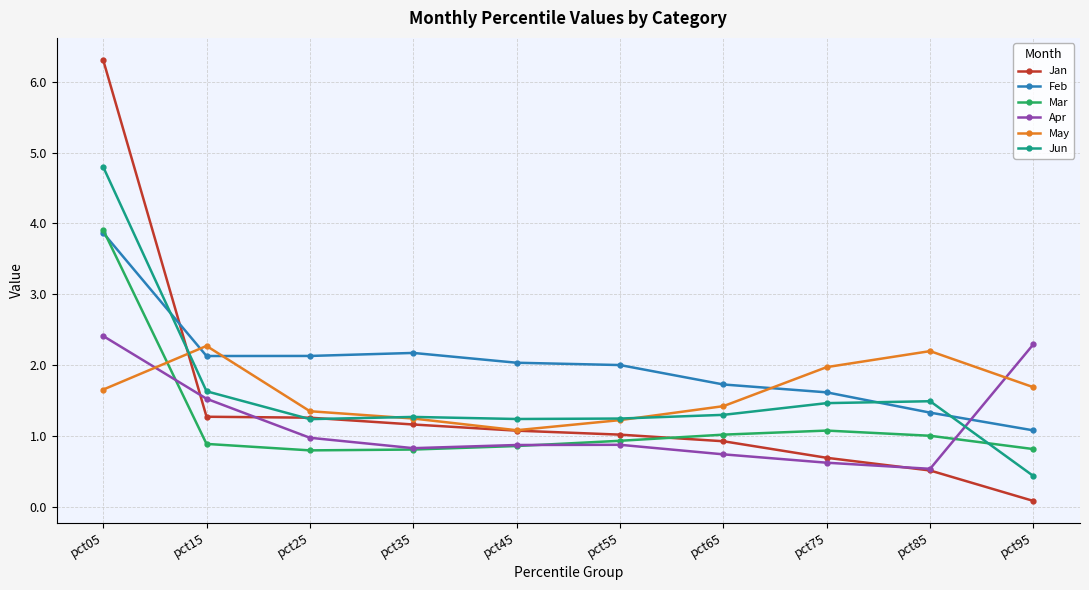

True or false: Jan has a value of 10.0 at pct05.

False